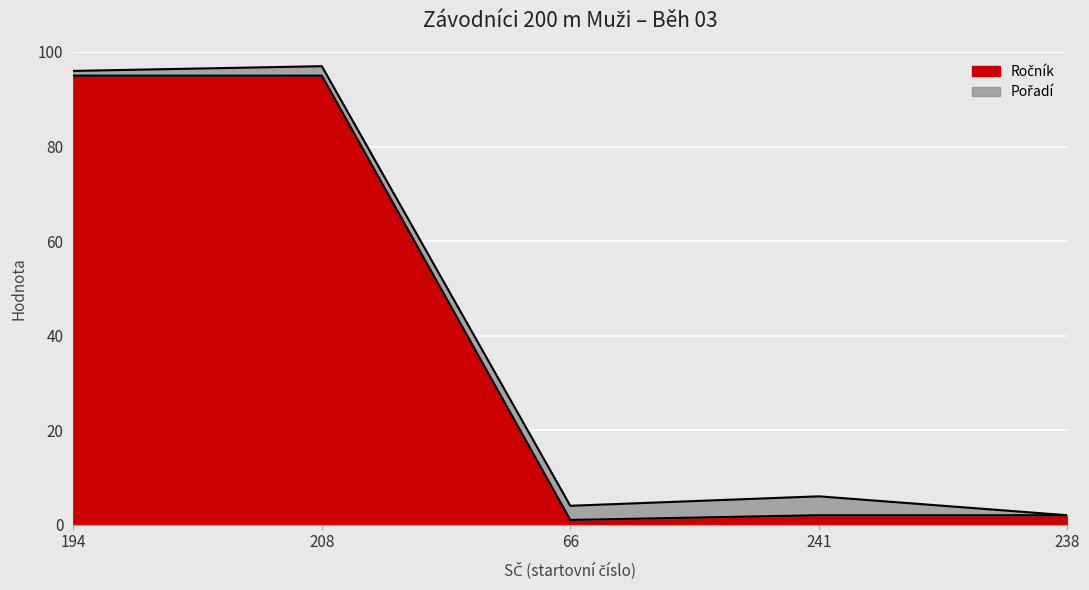

Which label corresponds to the smallest value in the chart?

66